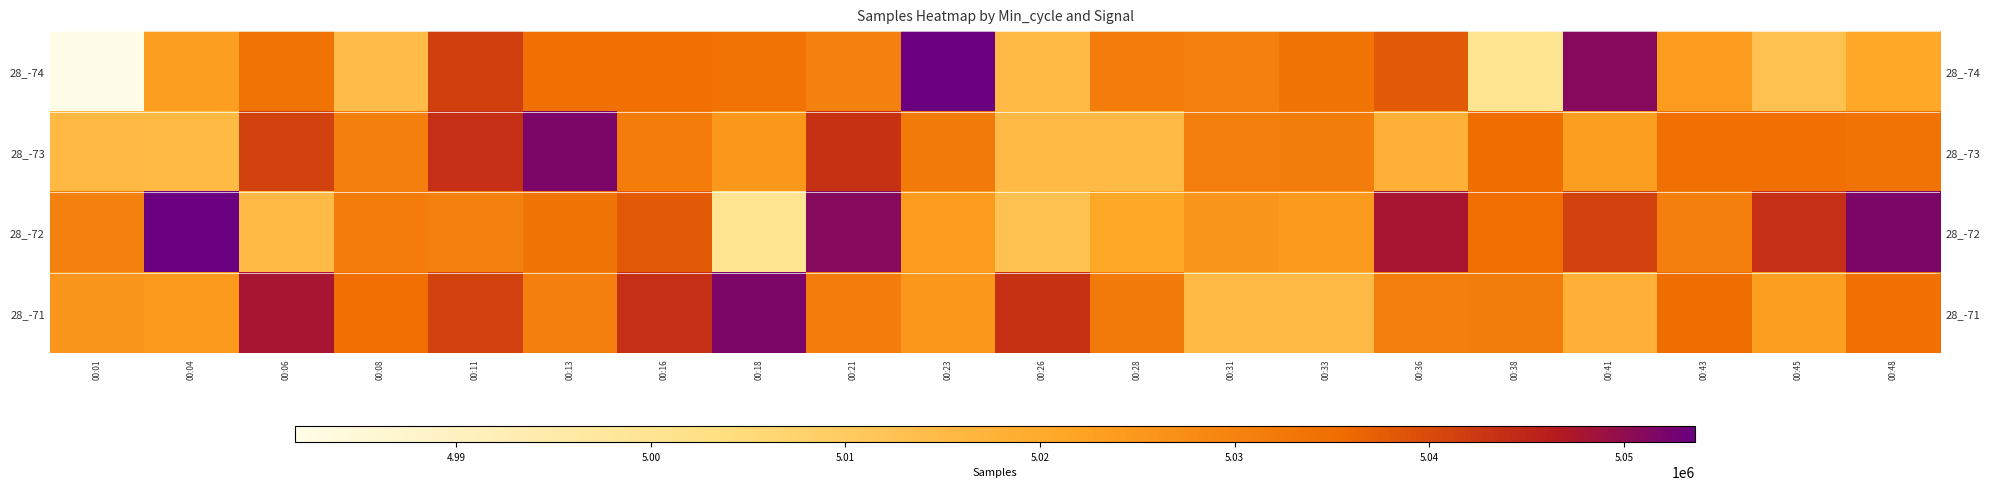

The 28_-71 series shows 5034604 at 00:08. True or false?

True